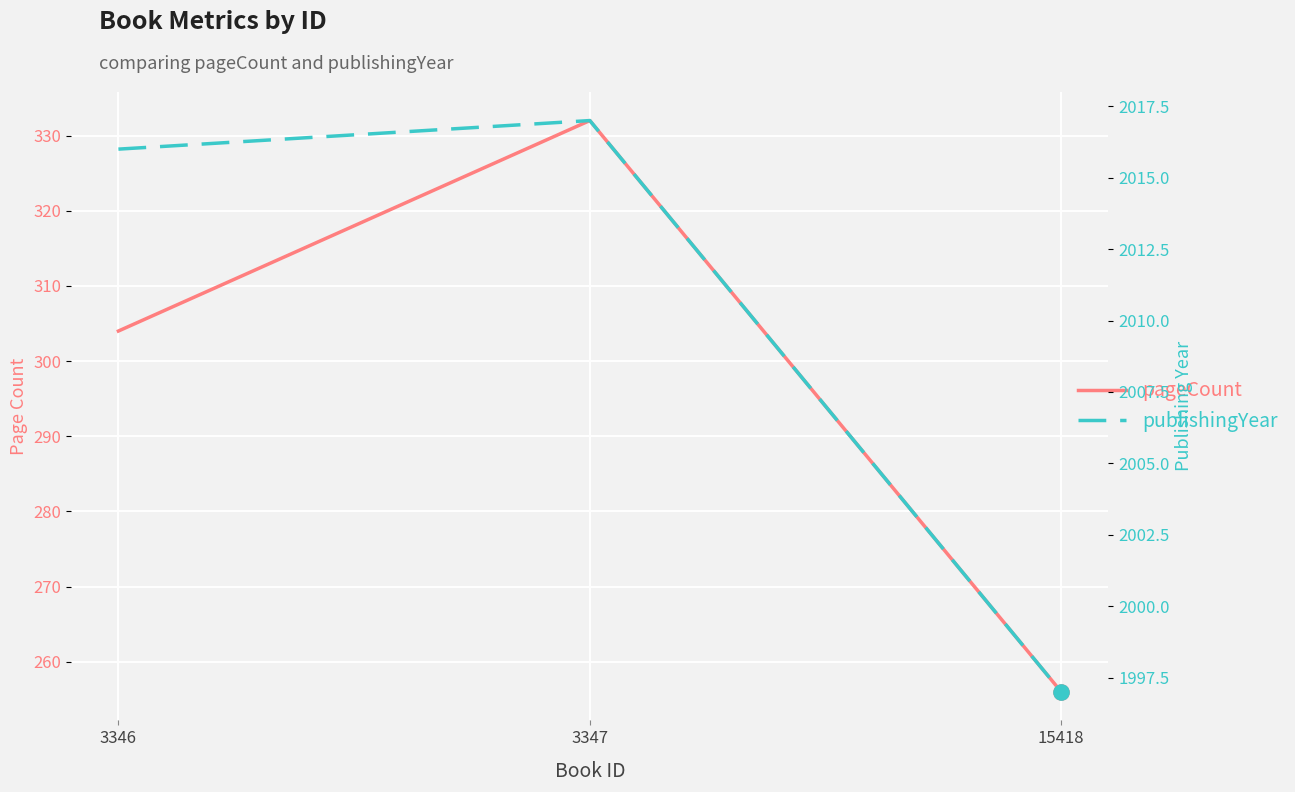

Which series reaches the maximum Y coordinate?

publishingYear